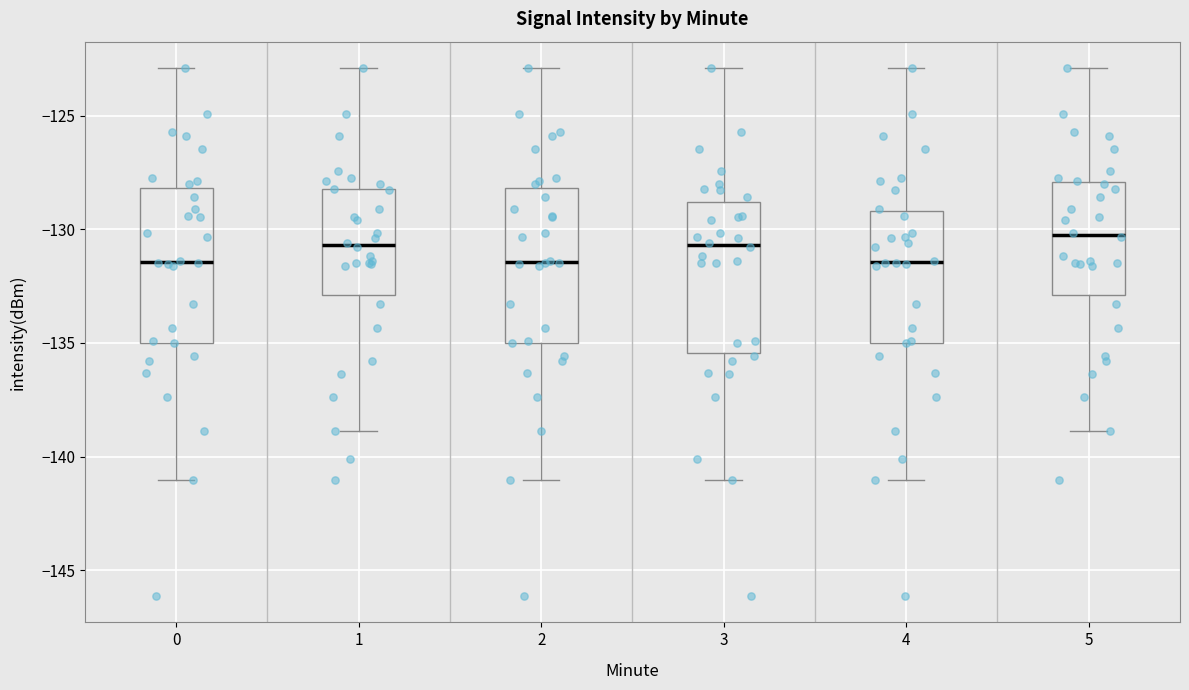

Reading left to right, transcribe this box plot: for each box, give where its median line is, the range the box spans, and where its two whiskers end, as read against the y-axis. The values are not printed on the chart, so give them approximately, as read against the axis.

0: median -131.5, box -135.0 to -128.0, whiskers -141.0 to -123.0
1: median -130.5, box -133.0 to -128.5, whiskers -139.0 to -123.0
2: median -131.5, box -135.0 to -128.0, whiskers -141.0 to -123.0
3: median -130.5, box -135.5 to -129.0, whiskers -141.0 to -123.0
4: median -131.5, box -135.0 to -129.0, whiskers -141.0 to -123.0
5: median -130.0, box -133.0 to -128.0, whiskers -139.0 to -123.0